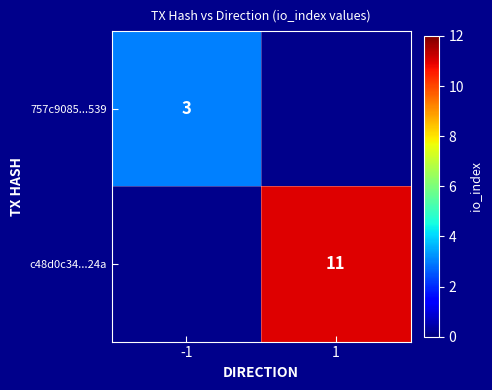

The value of c48d0c34...24a at 1 is 11. True or false?

True